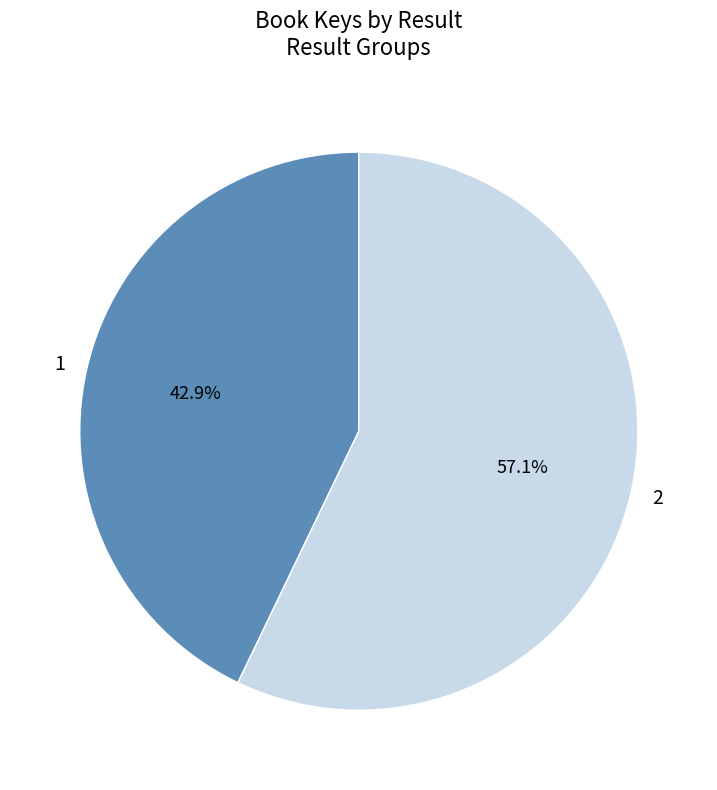

Does 1 account for over 50% of the chart?

No